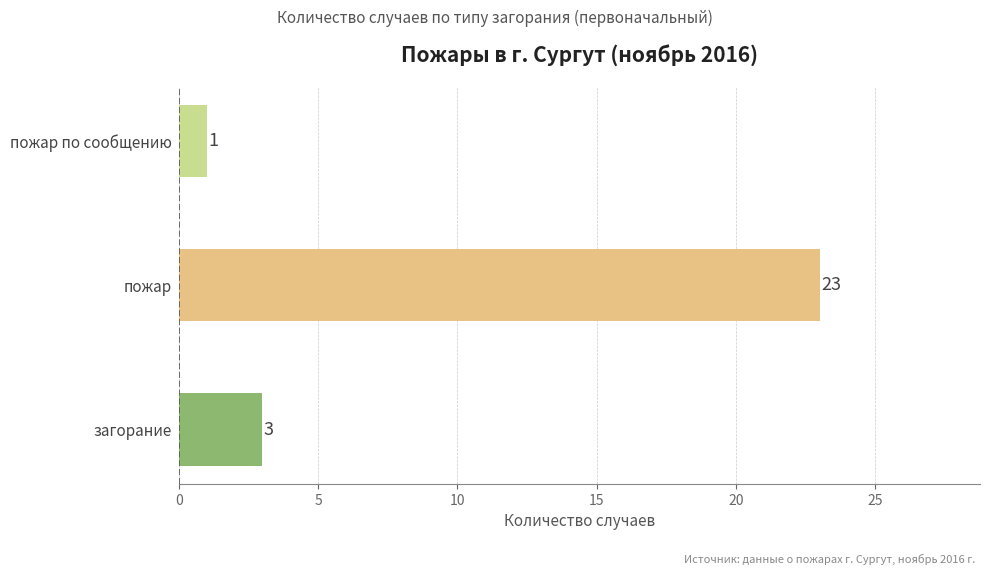

What is the difference between the maximum and minimum values?

22